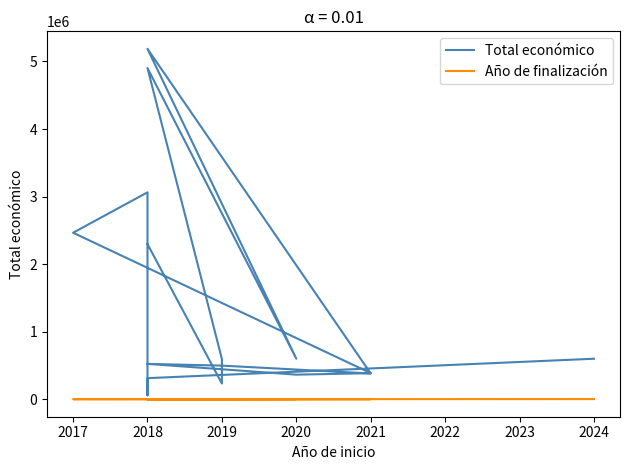

What is the value of the Total económico point at the 8th from the left?

523022